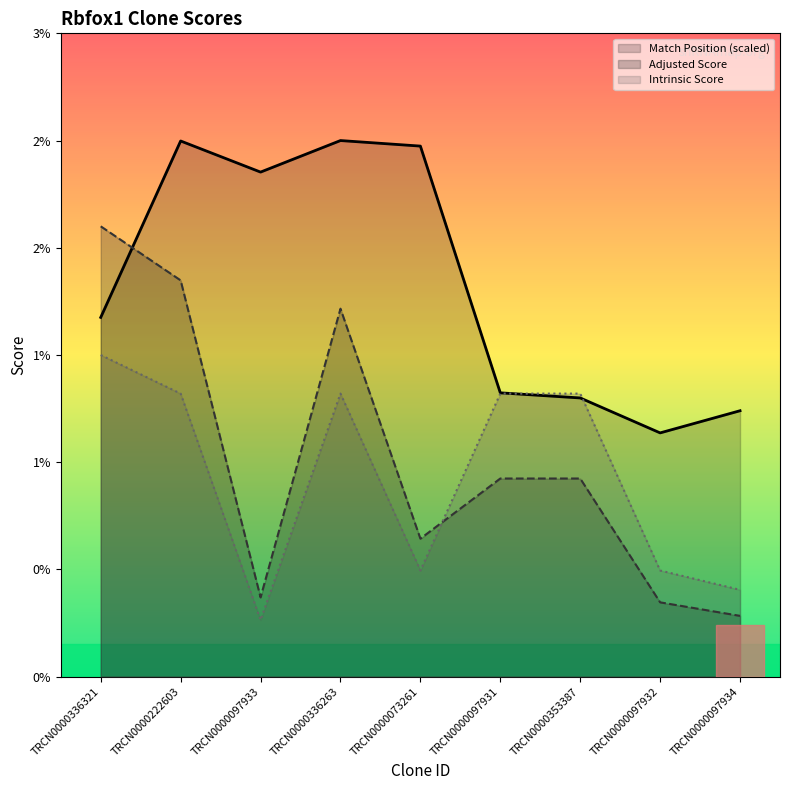

True or false: Intrinsic Score has a value of 15.0 at TRCN0000336321.

True